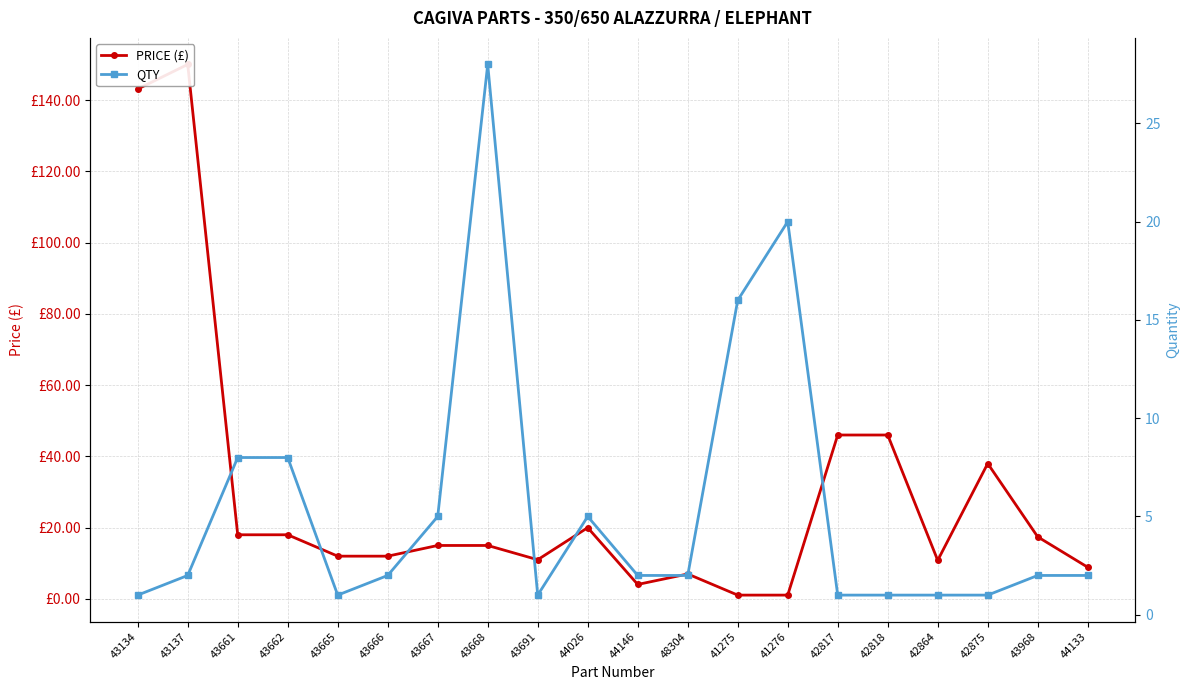

After their last crossing, which series has the higher values: QTY or PRICE (£)?

PRICE (£)